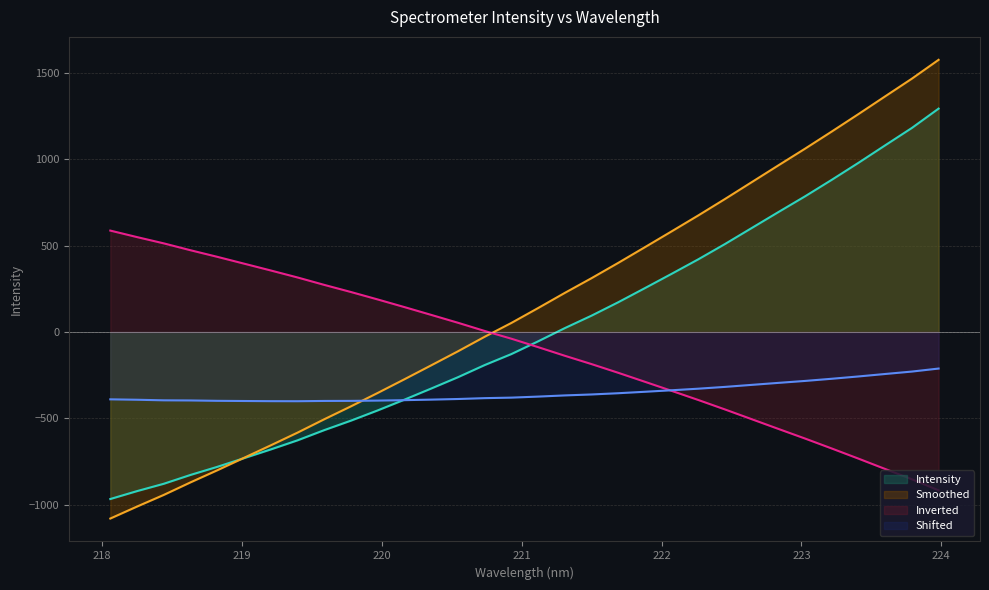

How many data points are less than -54?

17